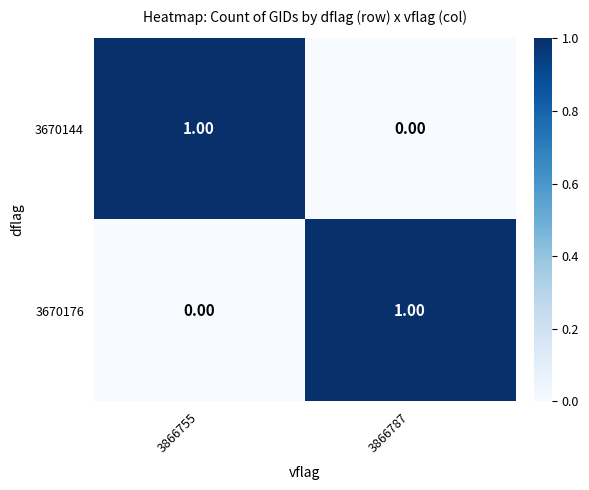

Is the value of 3670144 at 3866755 greater than the value of 3670176 at 3866755?

Yes